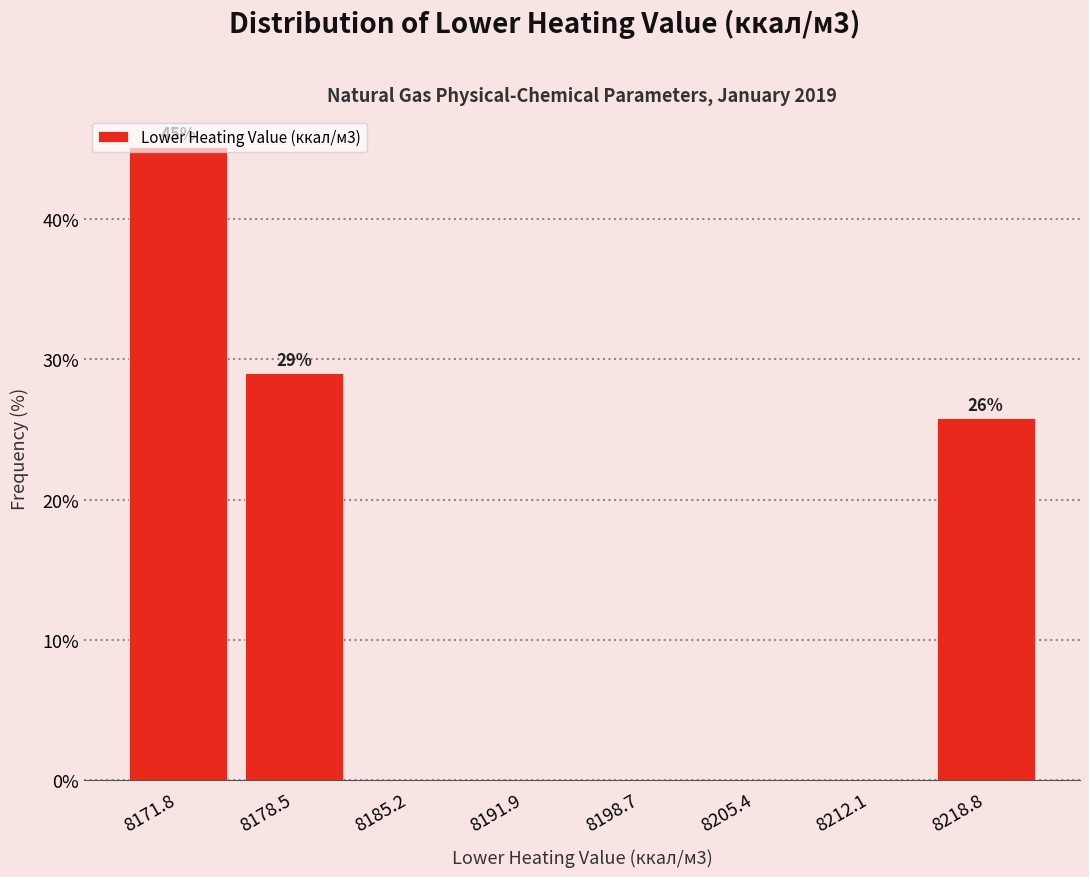

Which range on the x-axis has the tallest bar?

8168 to 8175